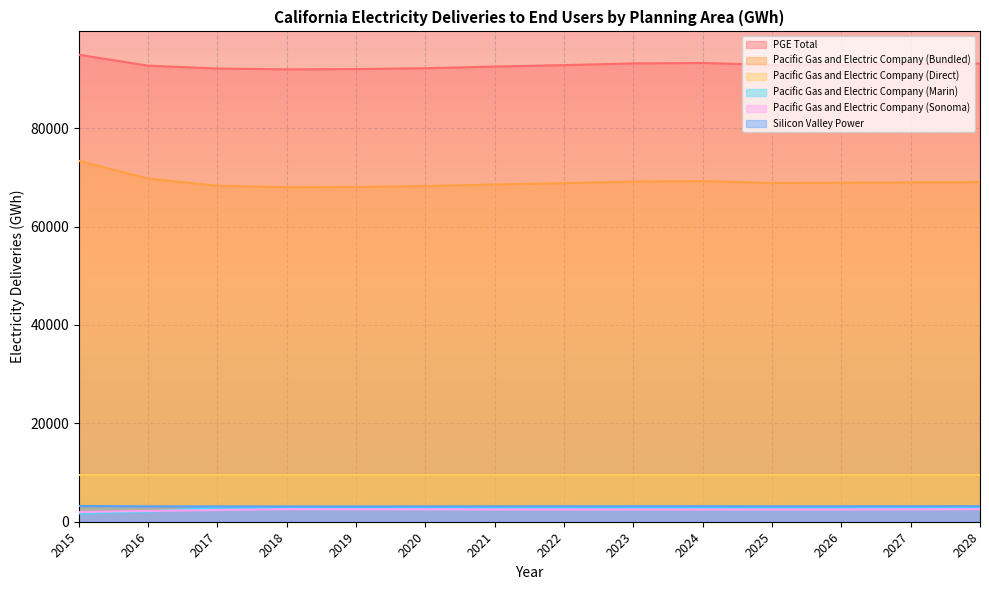

Which category has the highest value across all series?

2015